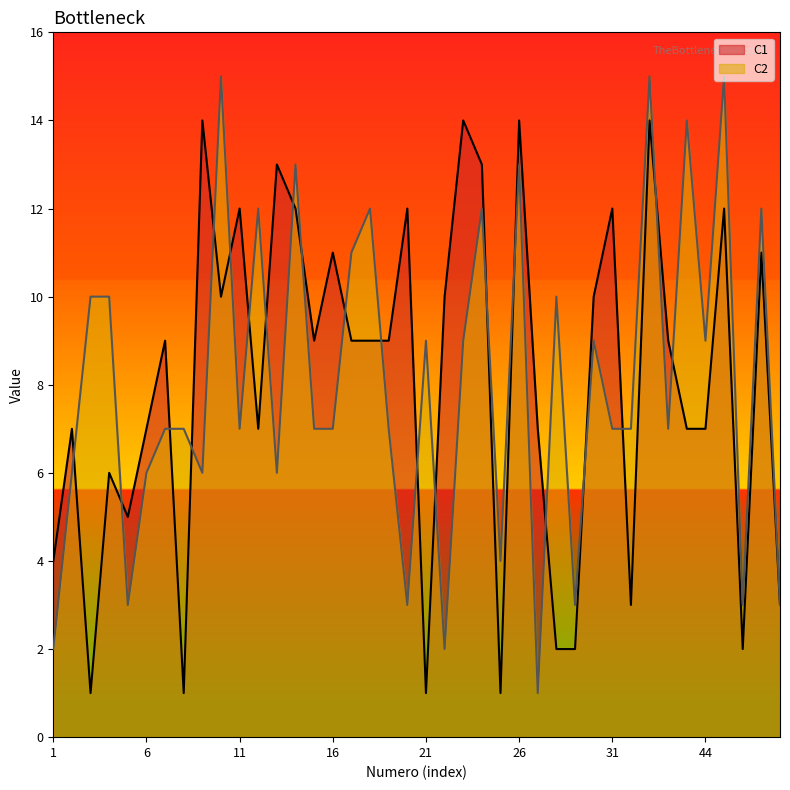

What is the maximum value shown in the chart?

15